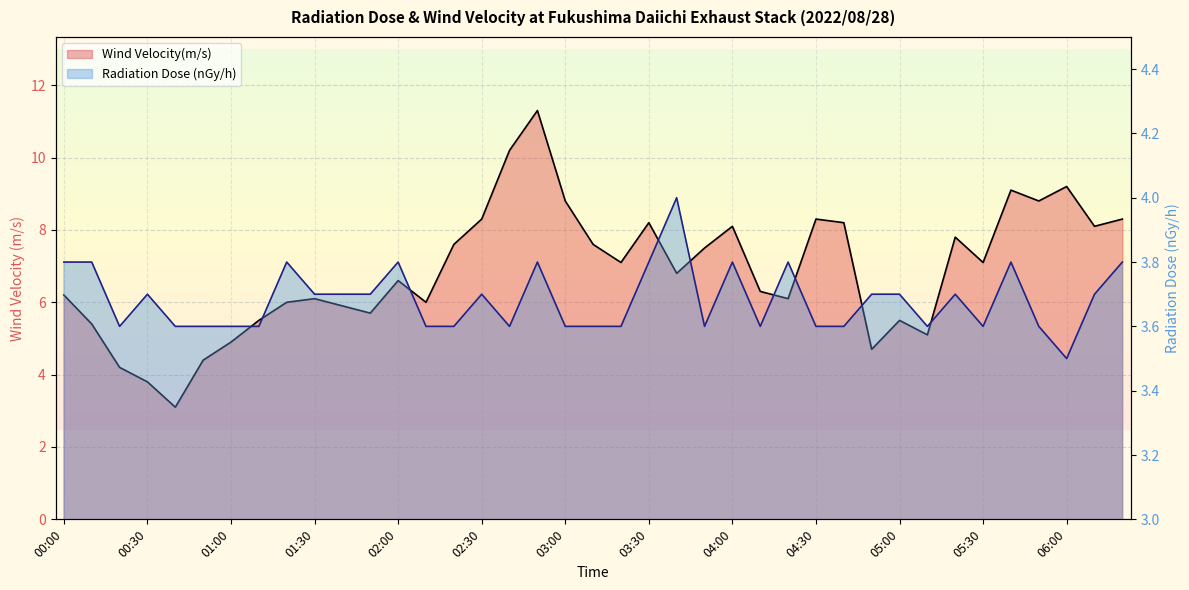

What is the label of the 25th point from the right?

02:20